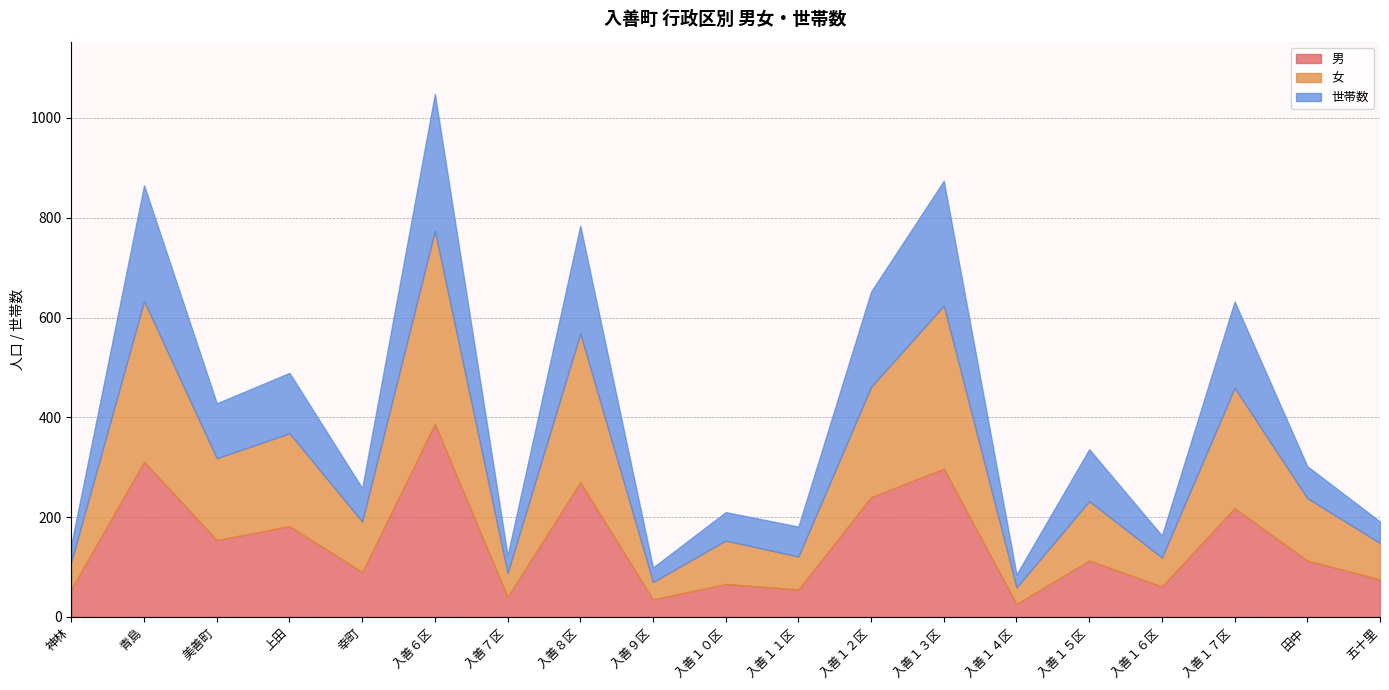

What value does the 女 series have at 入善１０区?

87